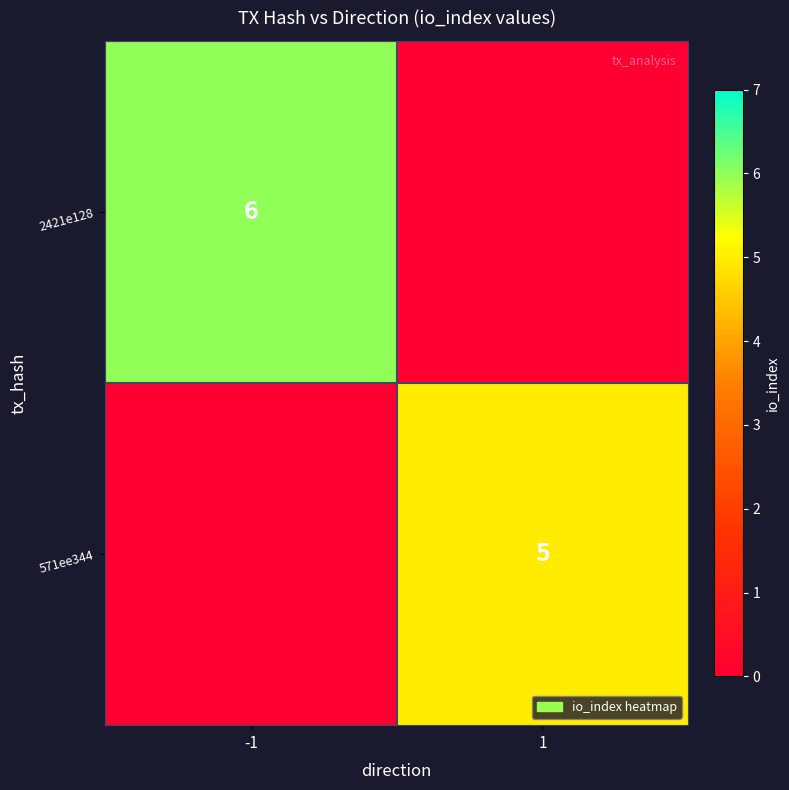

The value of 571ee344 at 1 is 8. True or false?

False